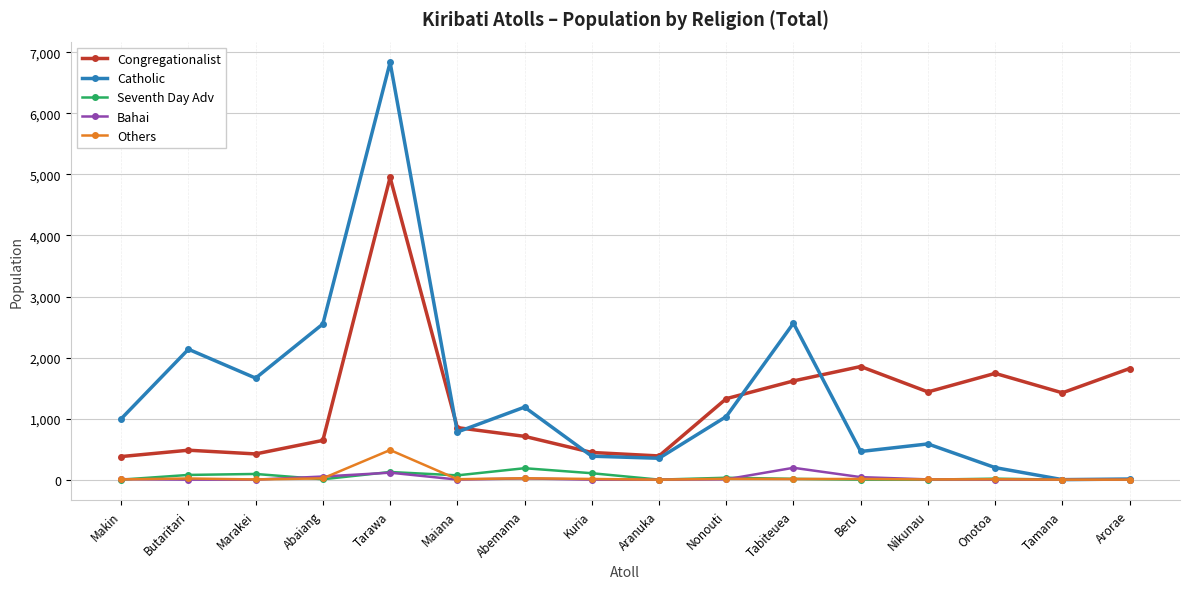

How many interior local peaks does the Congregationalist series have?

4